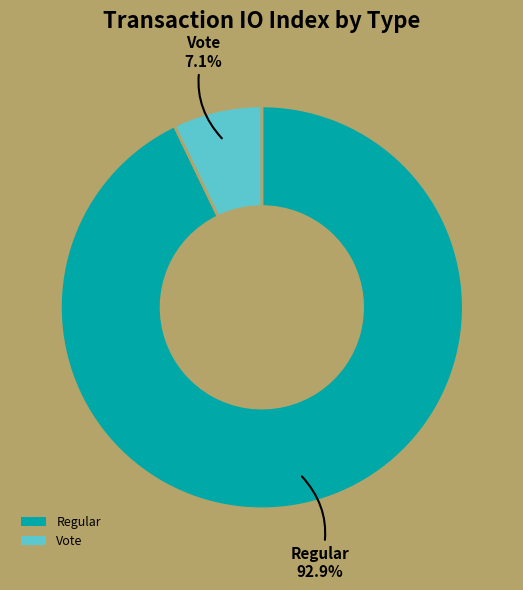

Do Regular and Vote together represent more than half of the pie?

Yes